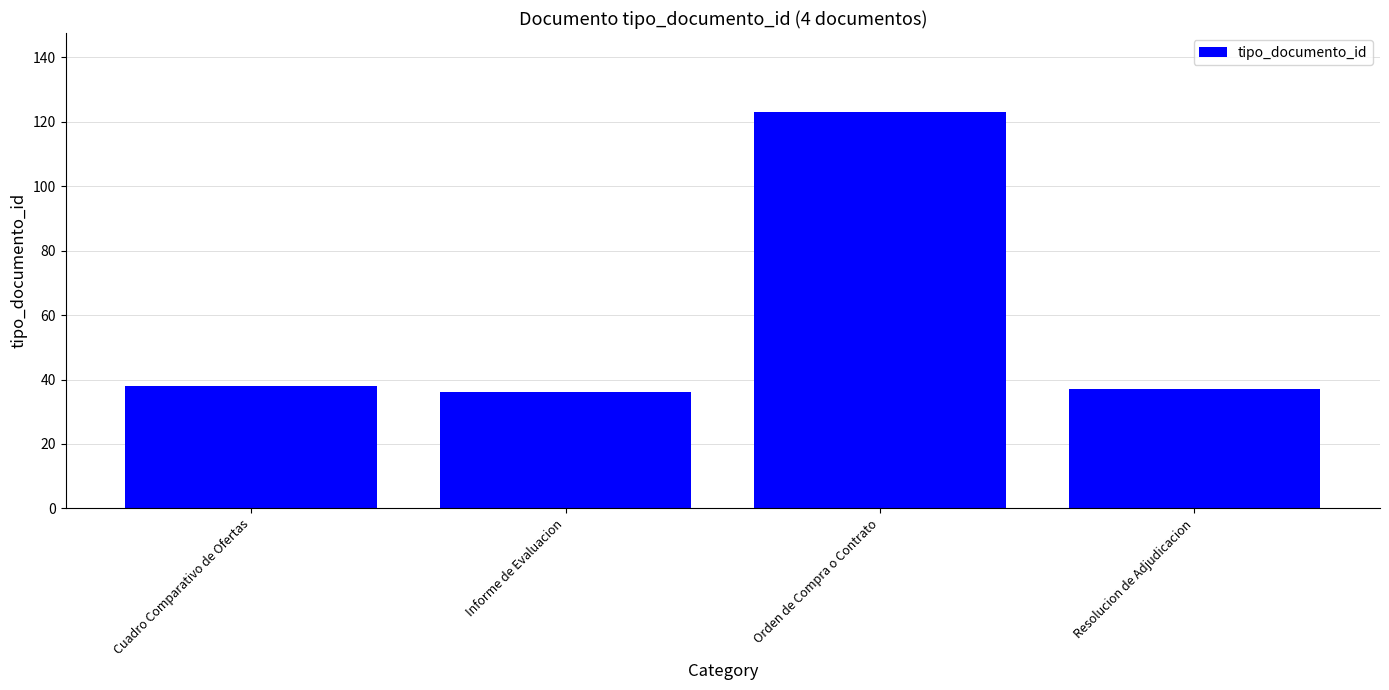

What is the difference between the values at Resolucion de Adjudicacion and Orden de Compra o Contrato?

86